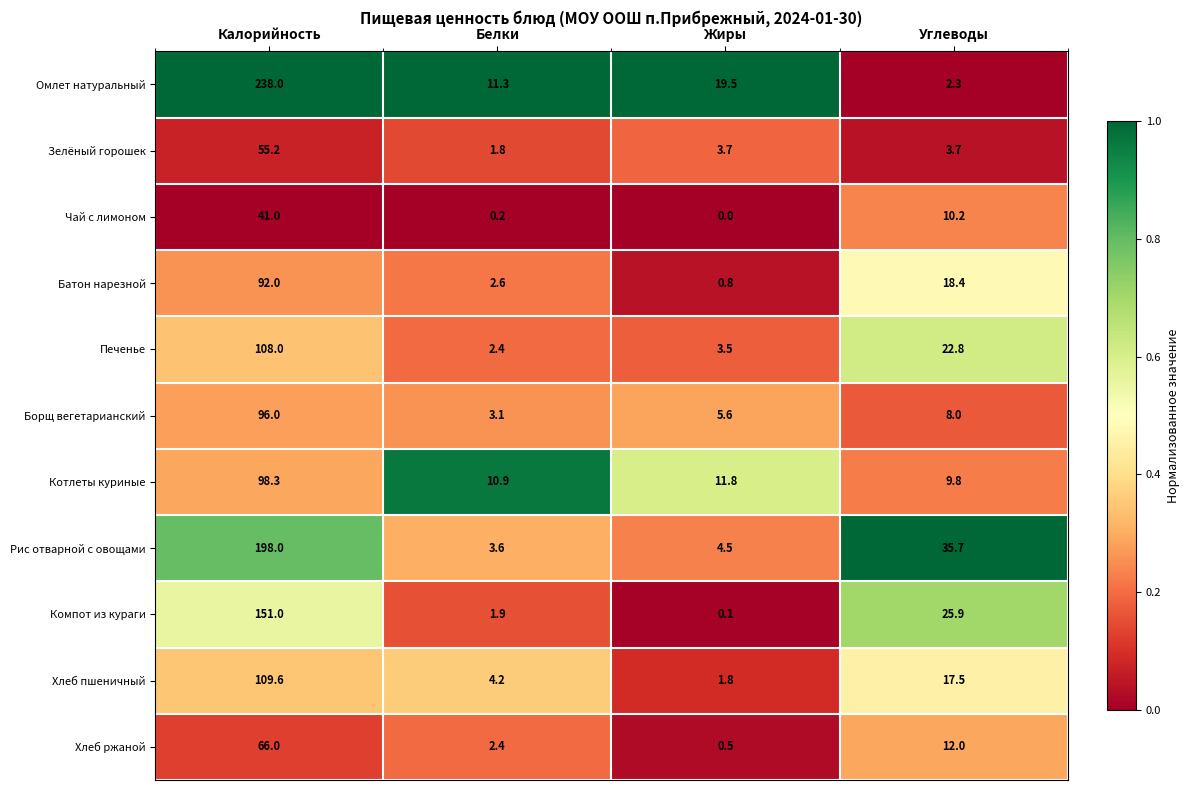

What is the sum of all Чай с лимоном values?

51.4